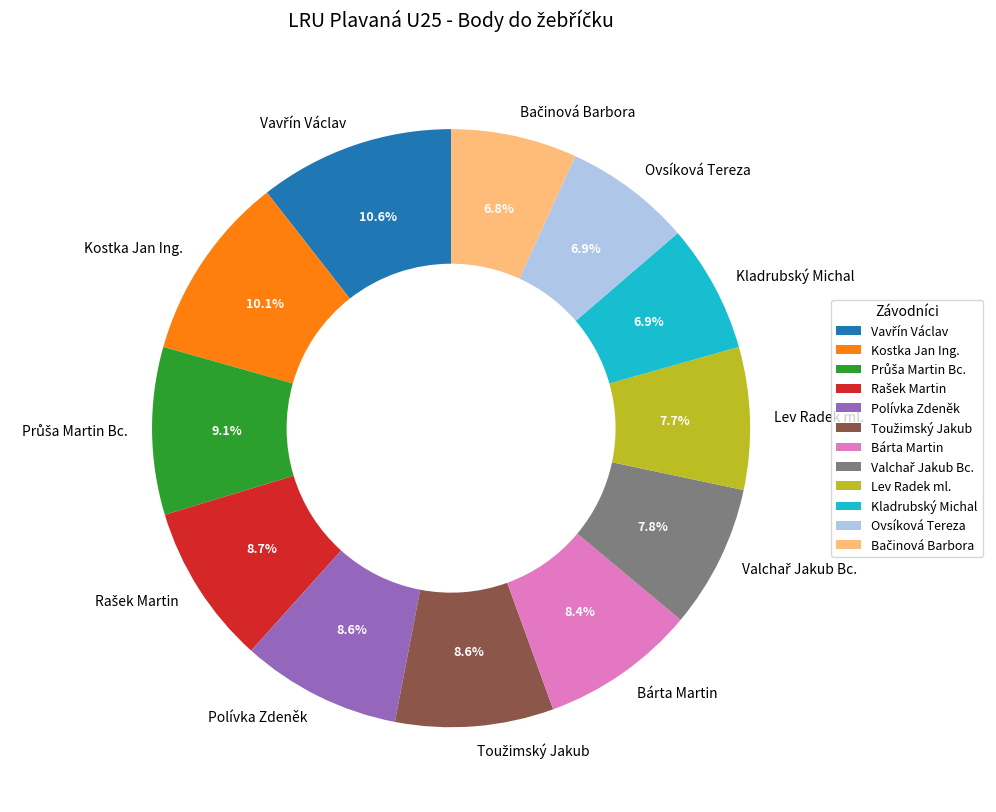

What portion of the pie excludes Polívka Zdeněk?

91.4%